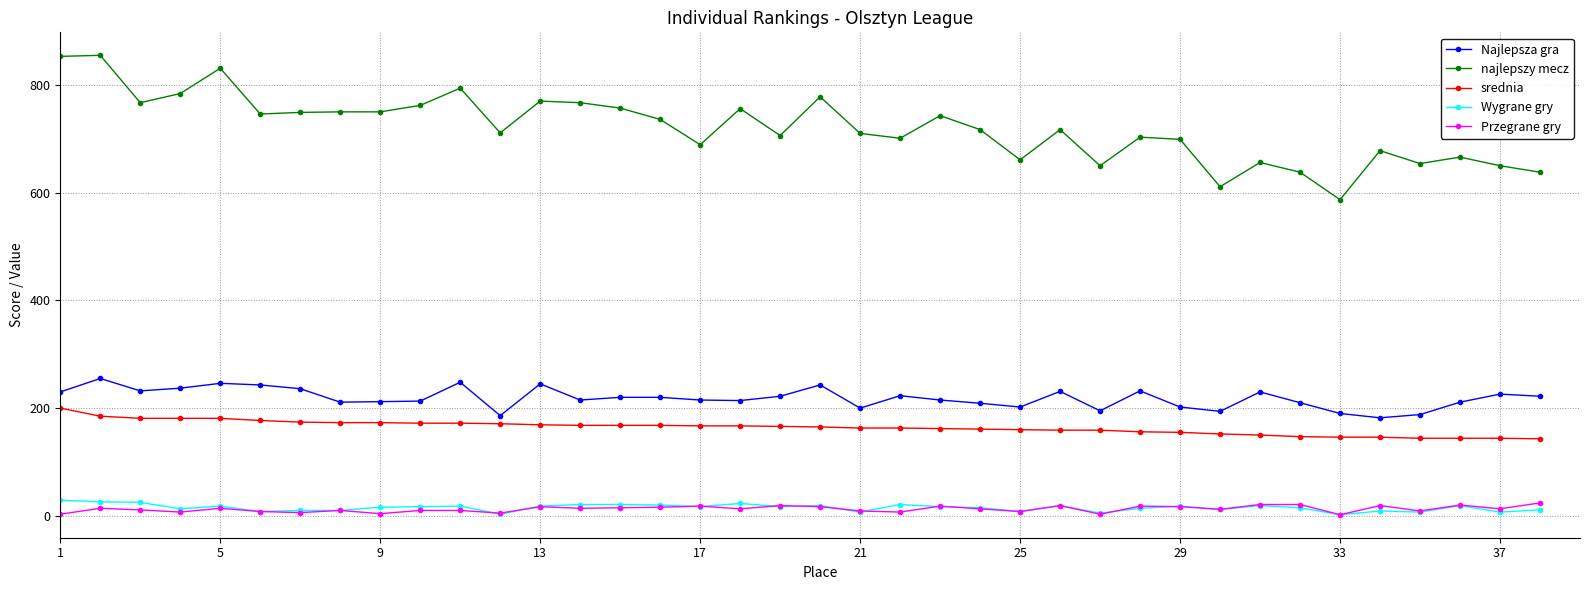

What is the lowest value of the srednia series?

143